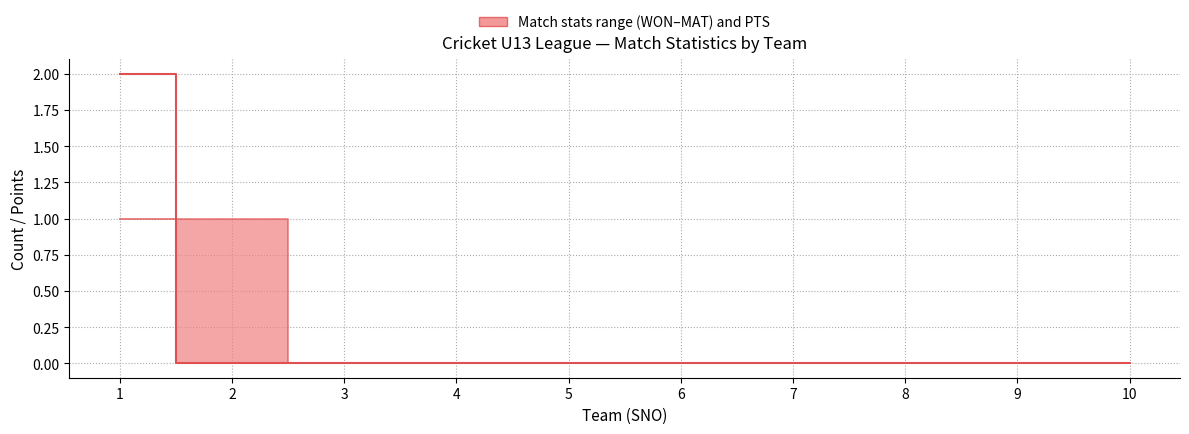

Reading left to right, list all the values displayed in this chart.

2	0	0	0	0	0	0	0	0	0